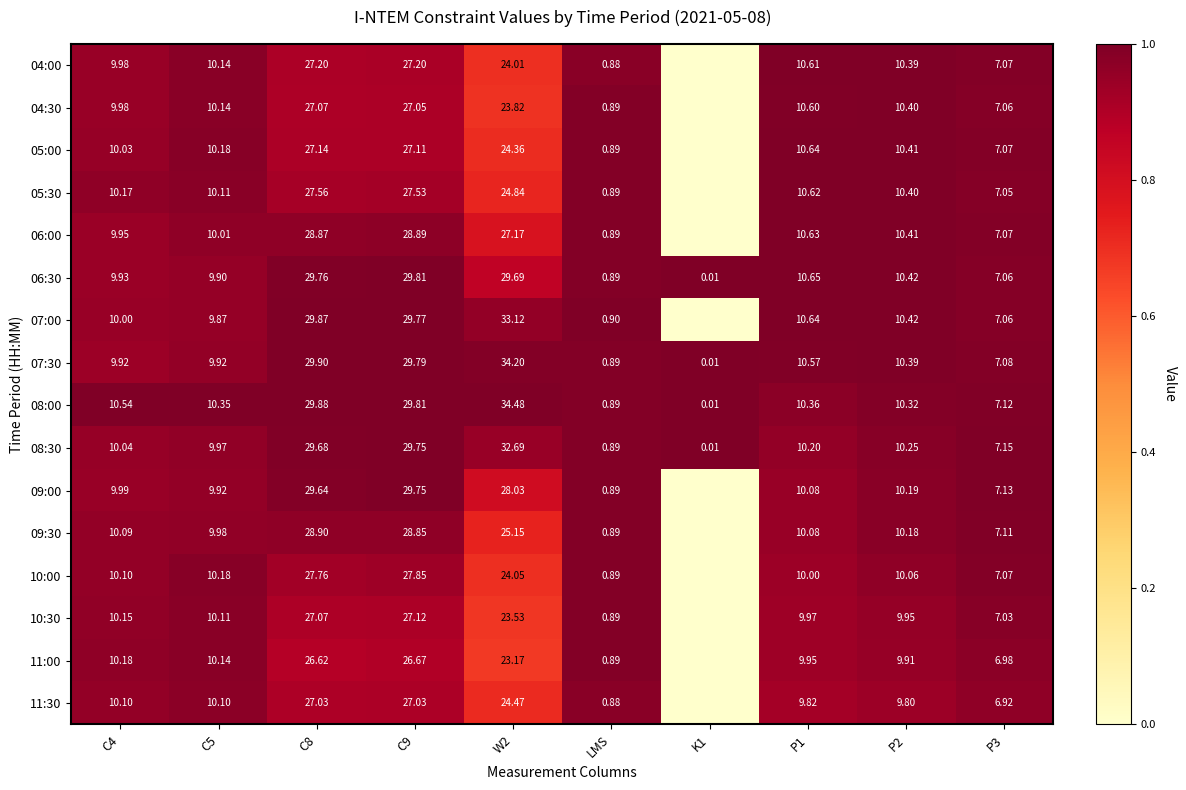

Is the value of 08:00 at LMS greater than the value of 10:30 at P3?

No